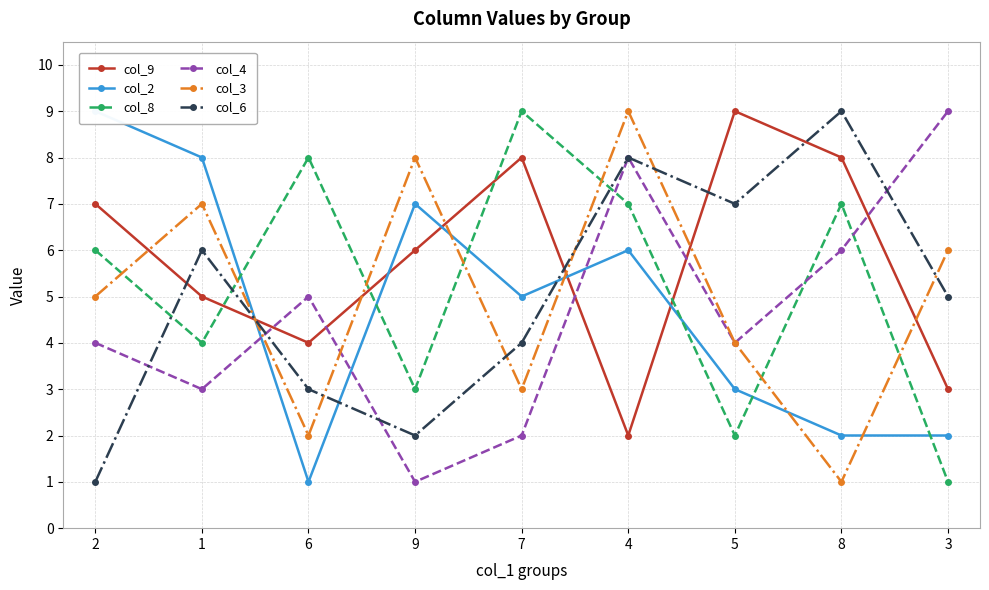

What position from the right is 2?

9